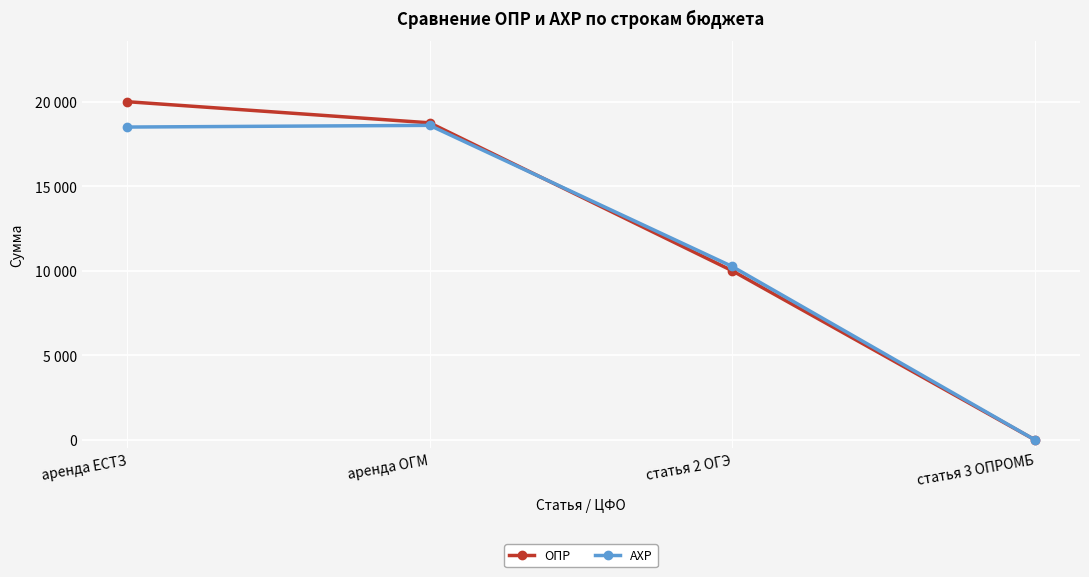

Reading right to left, what are all the values shown in this chart?

ОПР: статья 3 ОПРОМБ=0	статья 2 ОГЭ=10000	аренда ОГМ=18750	аренда ЕСТЗ=20000
АХР: статья 3 ОПРОМБ=0	статья 2 ОГЭ=10250	аренда ОГМ=18600	аренда ЕСТЗ=18500